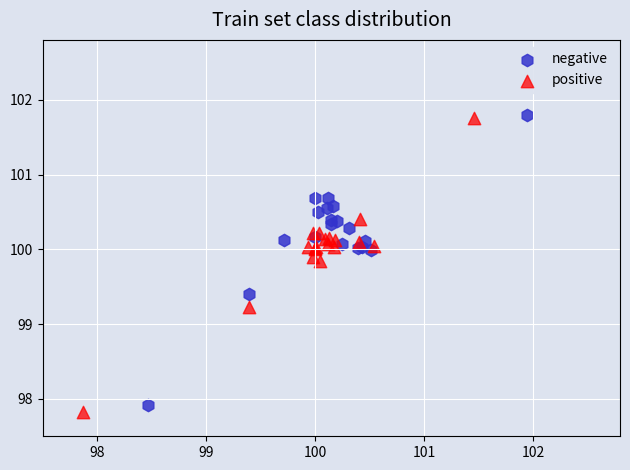

What are all the series names shown in the legend?

negative, positive